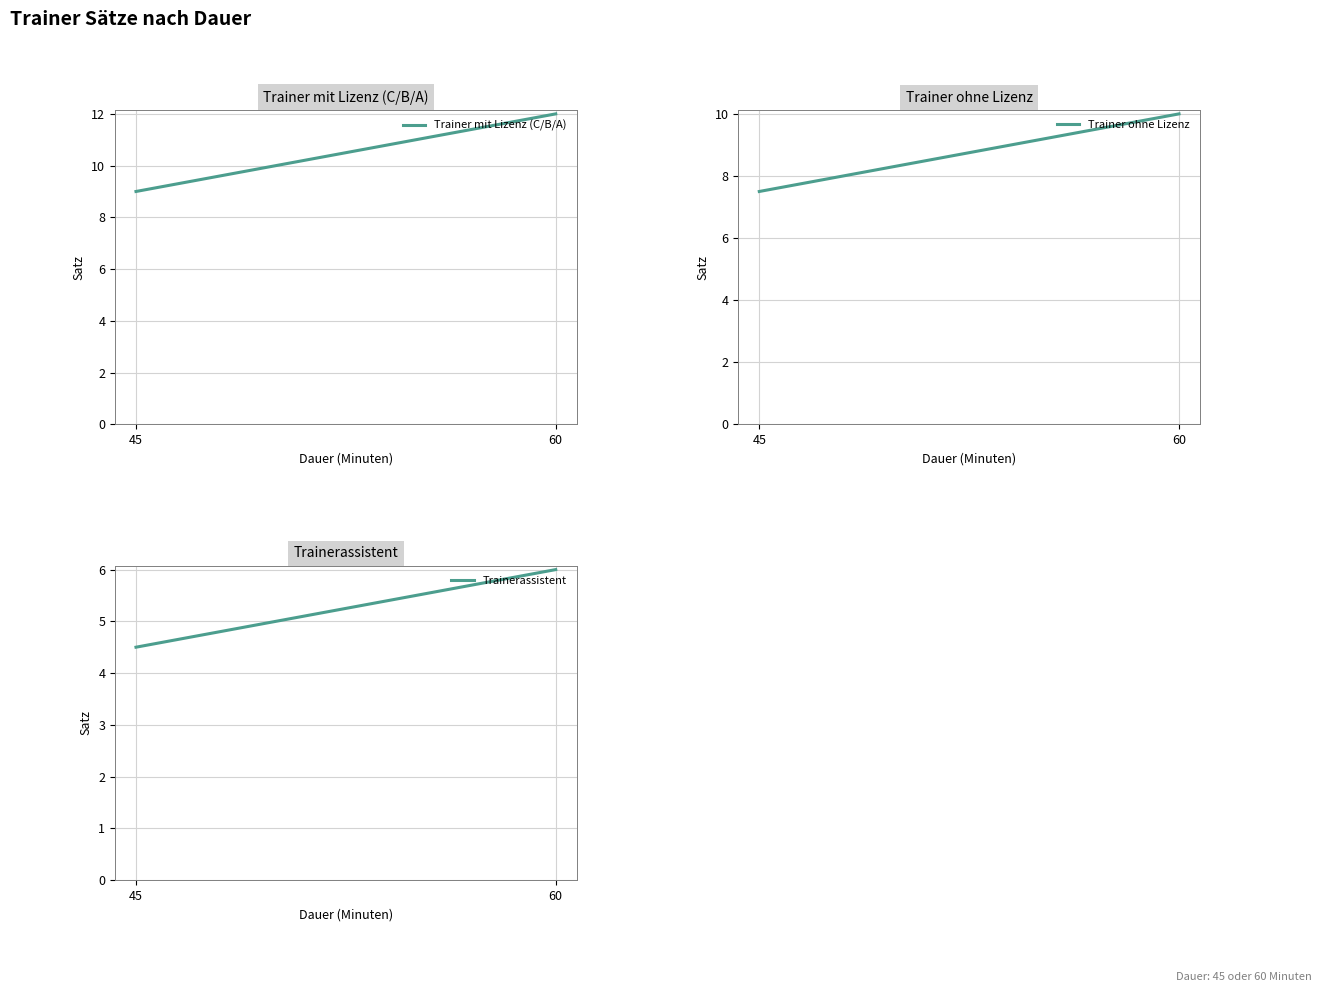

Which series has the largest total across all categories?

Trainer mit Lizenz (C/B/A)